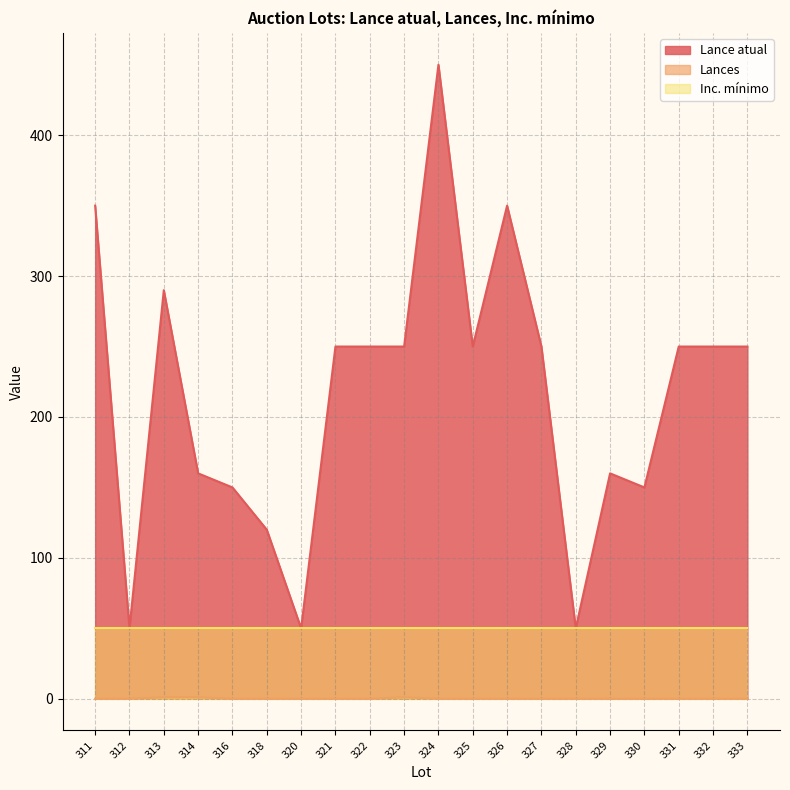

What is the difference between the highest and lowest values at 312?

50